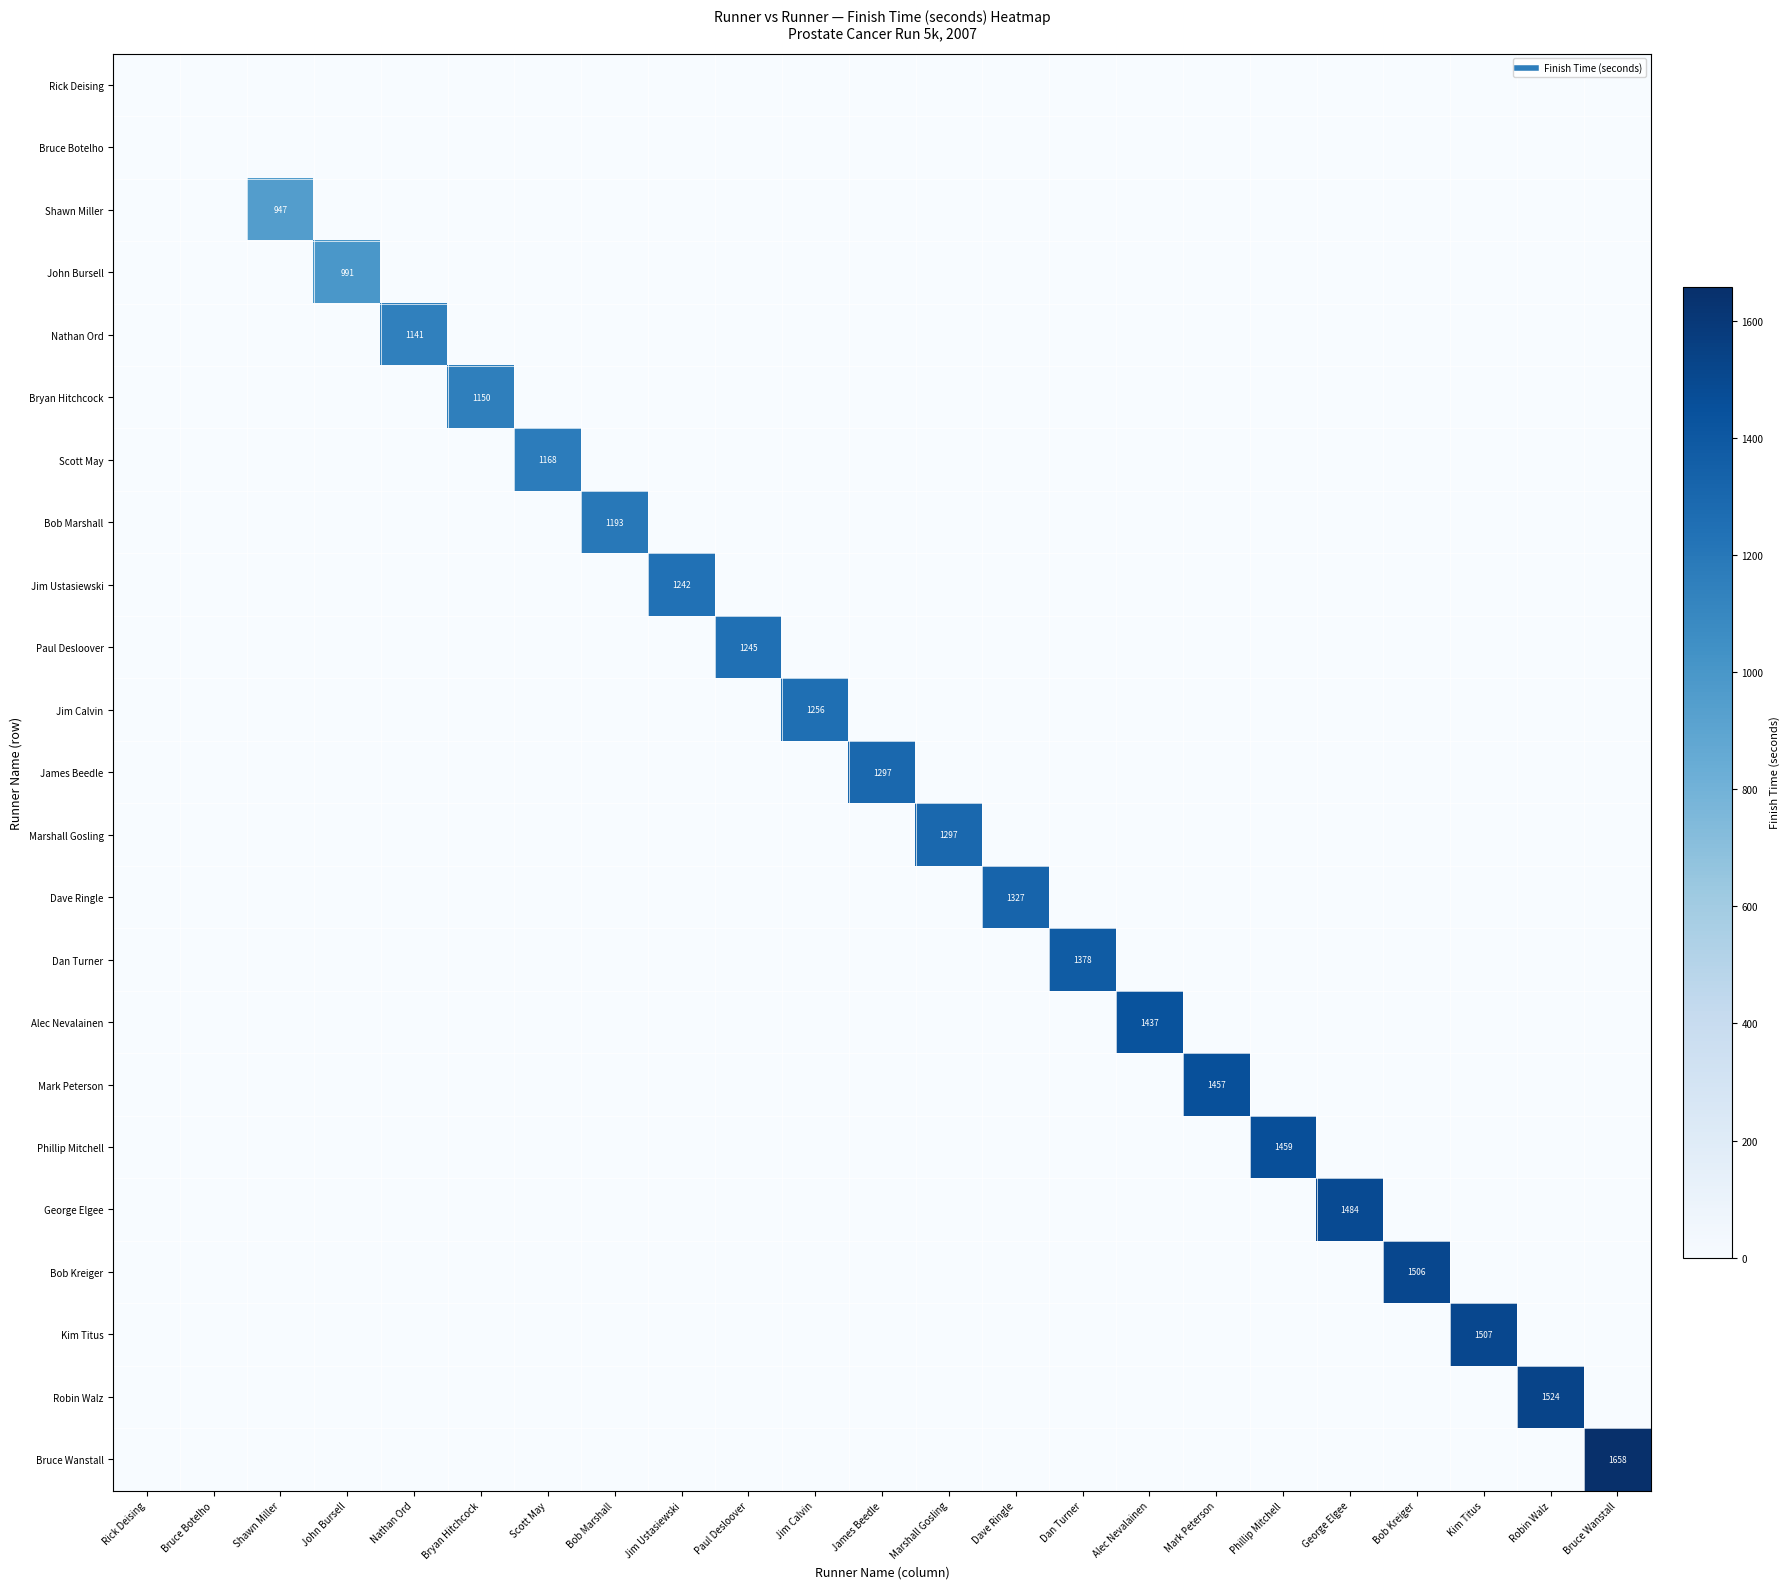

How many values in Dave Ringle are above zero?

1